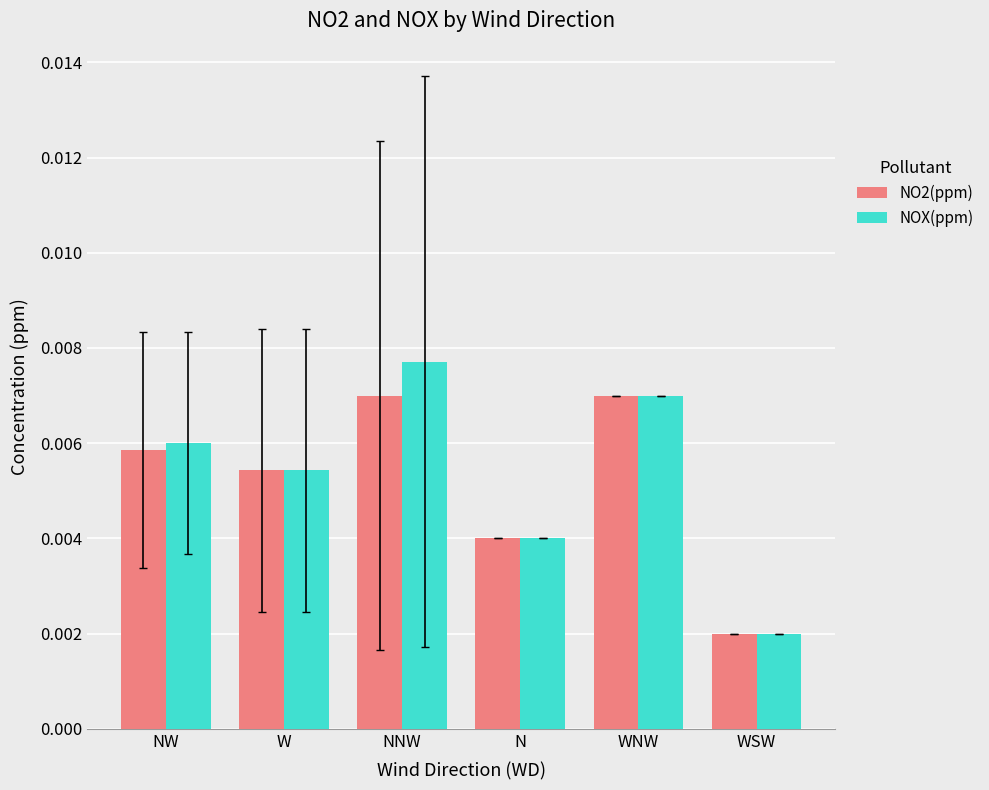

Rank the series by their average value, from lowest to highest.

NO2(ppm), NOX(ppm)